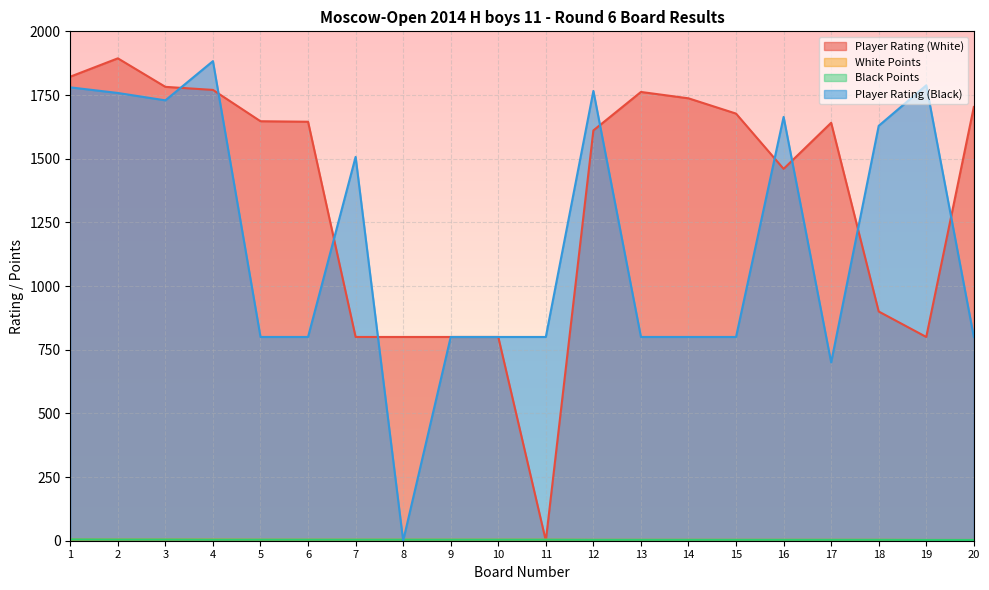

Which series changed the most between 6 and 7?

Player Rating (White)